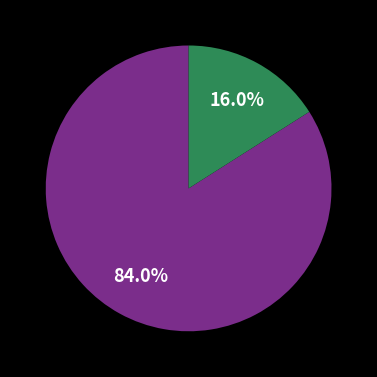

Is there any slice that represents more than half of the pie?

Yes